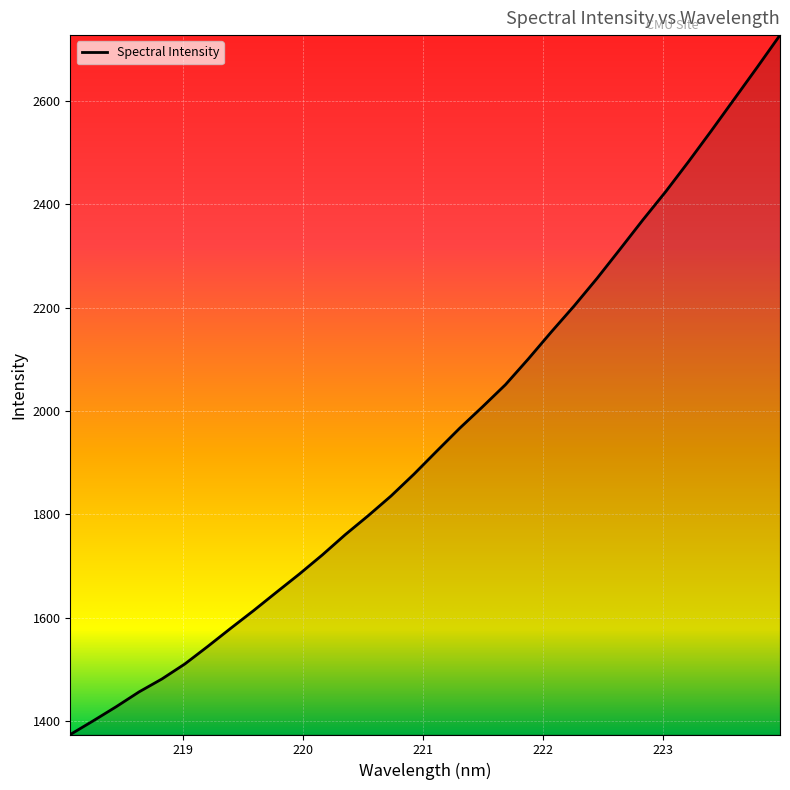

What is the smallest value displayed?

1374.4